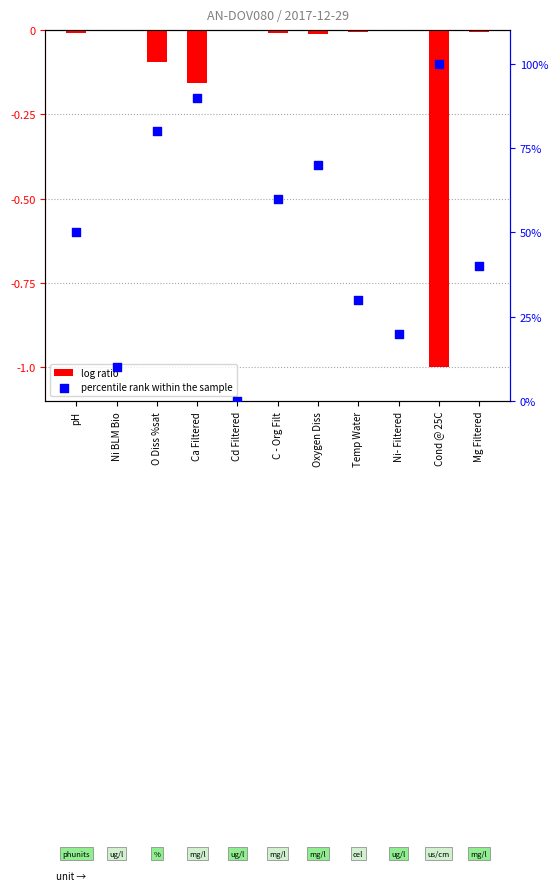

What are all the series names shown in the legend?

log ratio, percentile rank within the sample